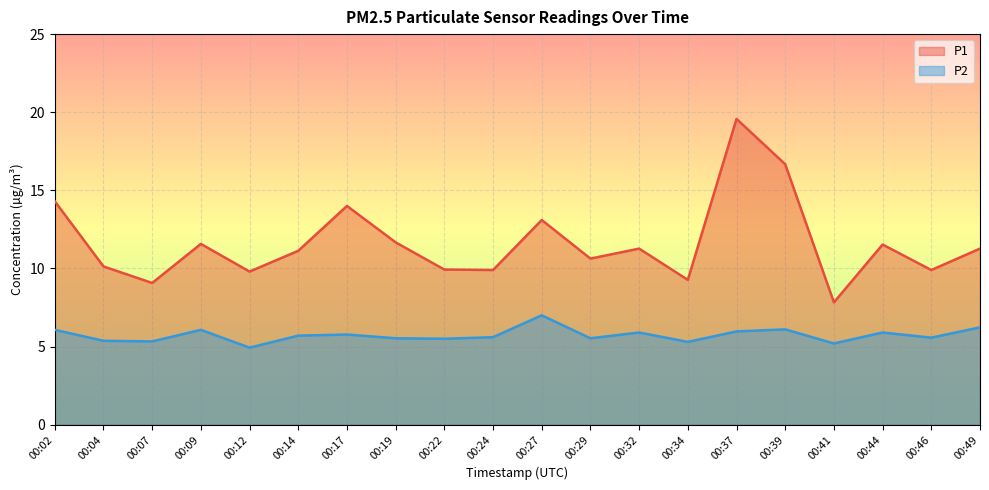

At which category is the sum across all series the highest?

00:37